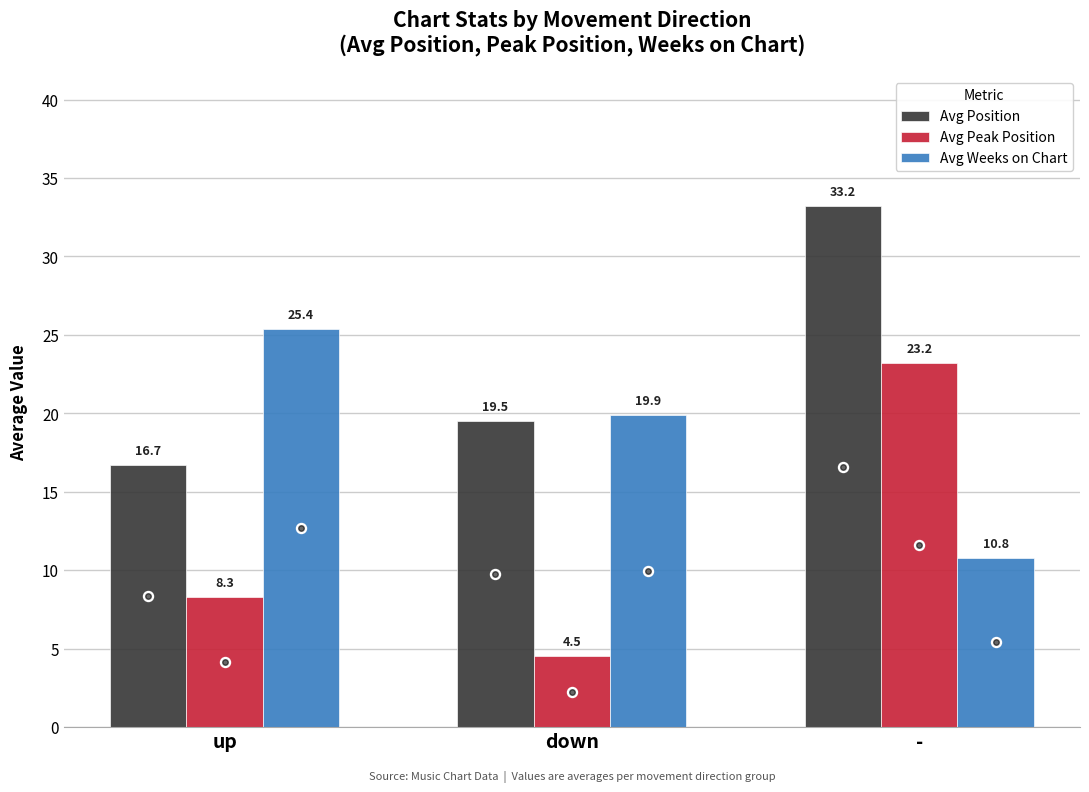

Reading left to right, list all the values displayed in this chart.

Avg Position: 16.7	19.5	33.2
Avg Peak Position: 8.3	4.5	23.2
Avg Weeks on Chart: 25.4	19.9	10.8